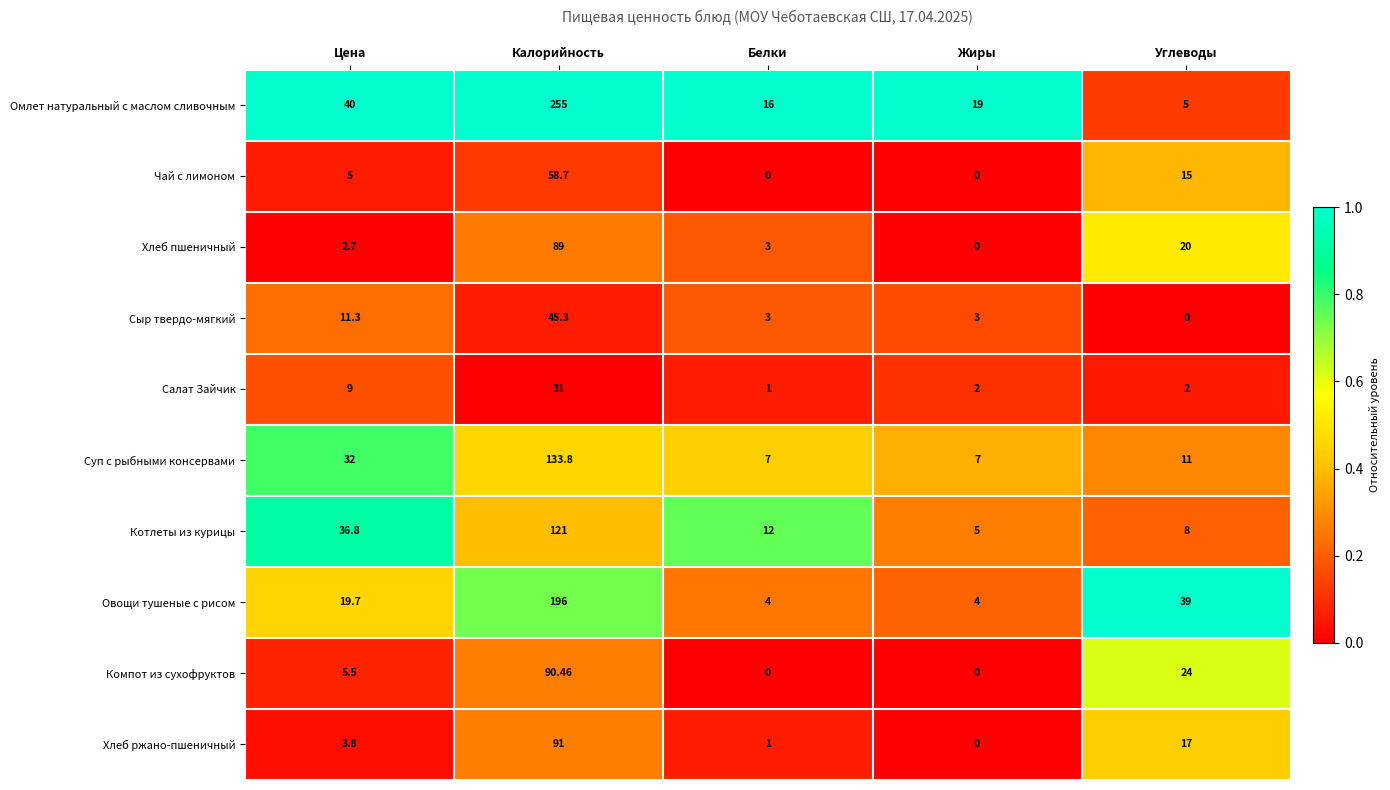

How many series are shown in this chart?

10